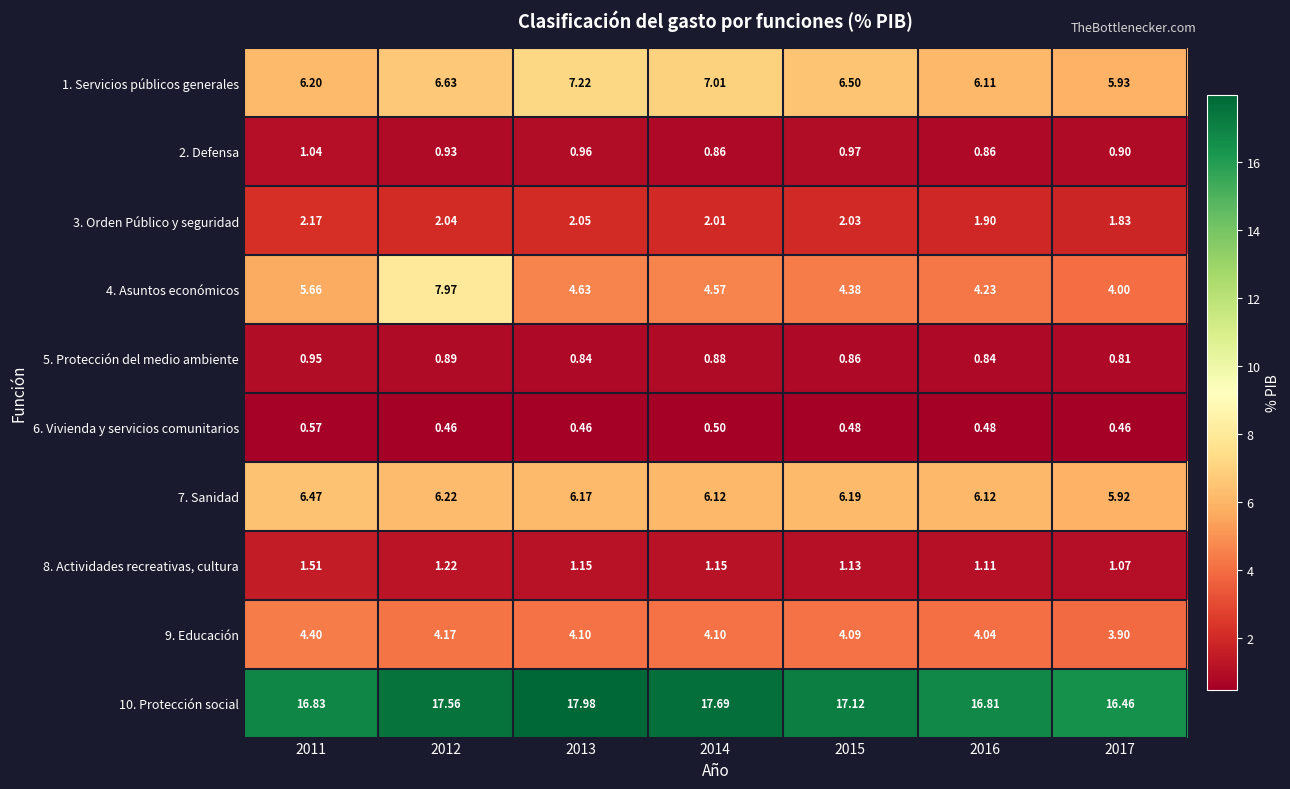

Count the number of data series in this chart.

10